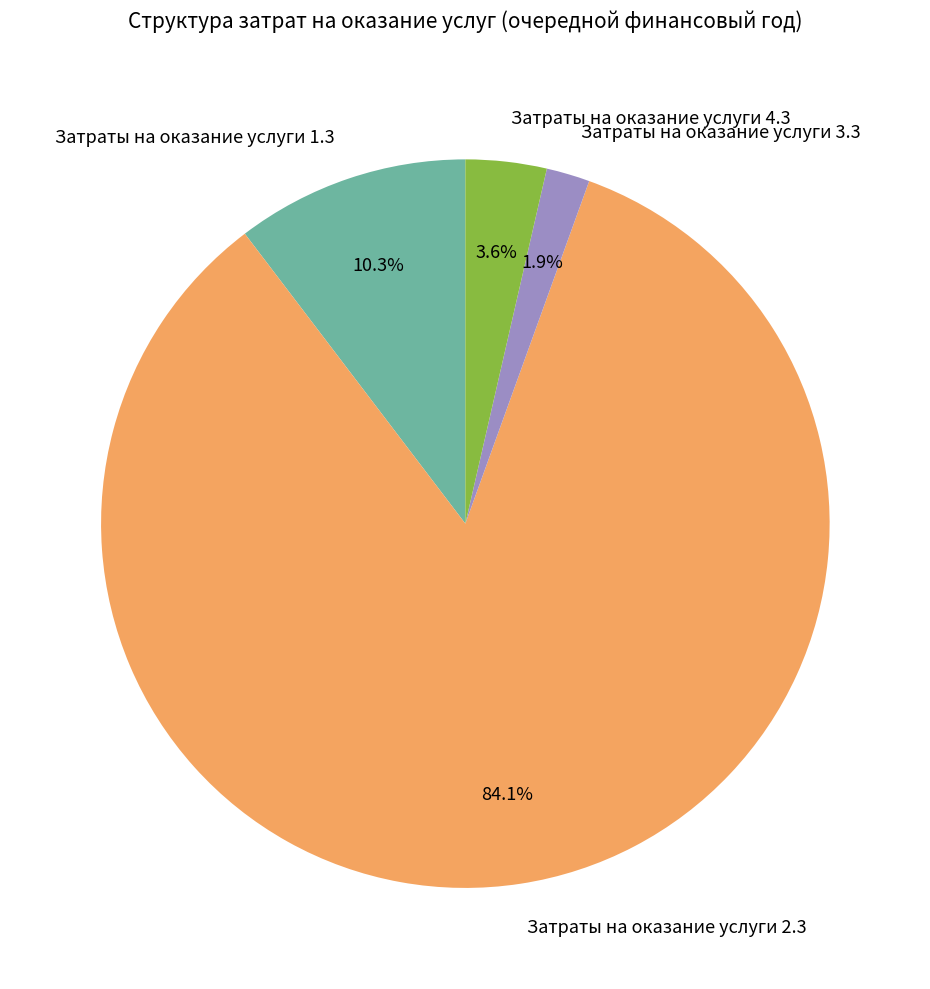

What portion of the pie excludes Затраты на оказание услуги 1.3?

89.7%